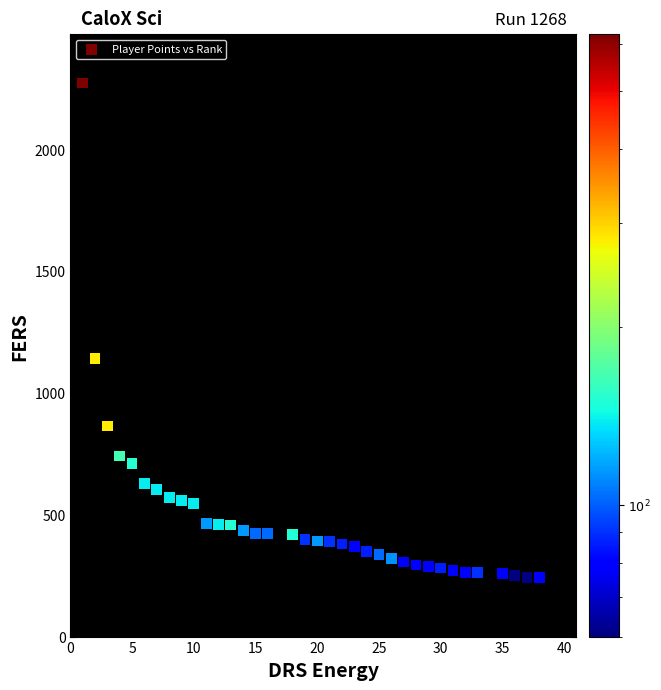

What Y value in the scatter plot is closest to 1257?

1141